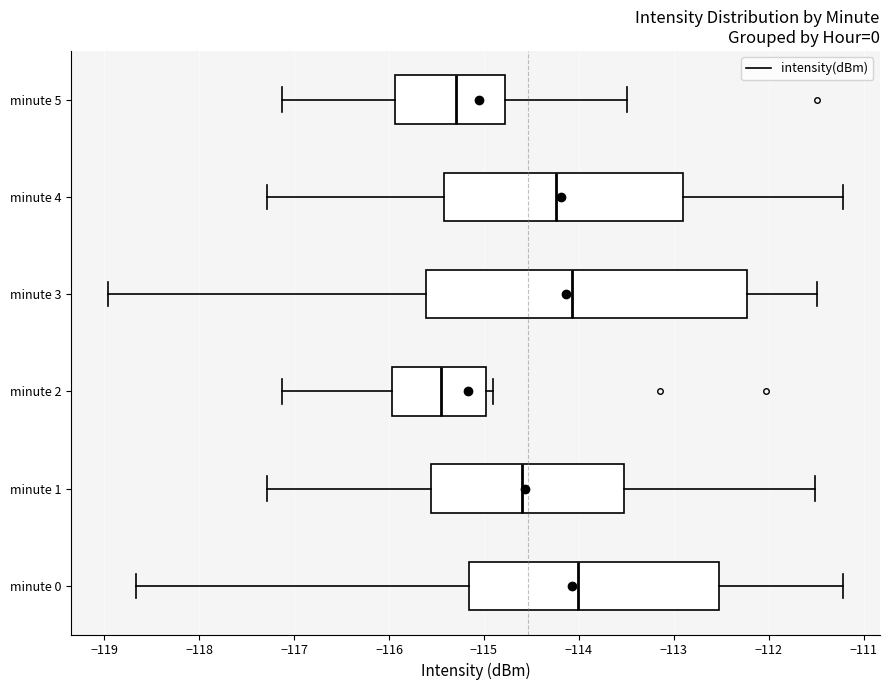

Which box is the widest, from its left edge to its right edge?

minute 3